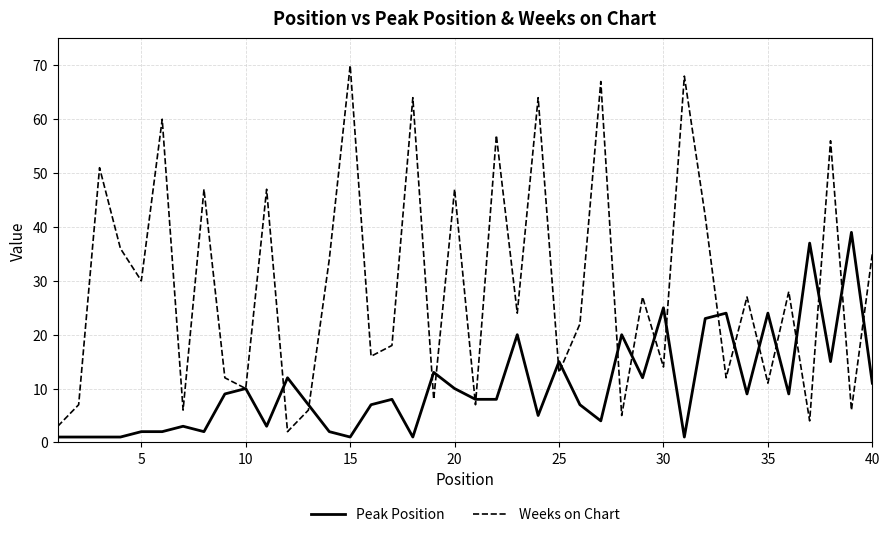

Which series has the widest spread of values?

Weeks on Chart